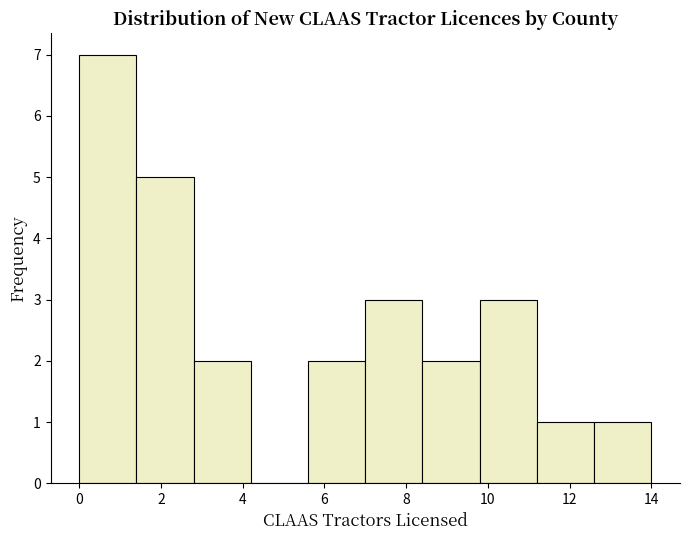

How tall is the bar that spans 8.4 to 9.8 on the x-axis? The values are not printed on the chart, so give them approximately, as read against the axis.

2